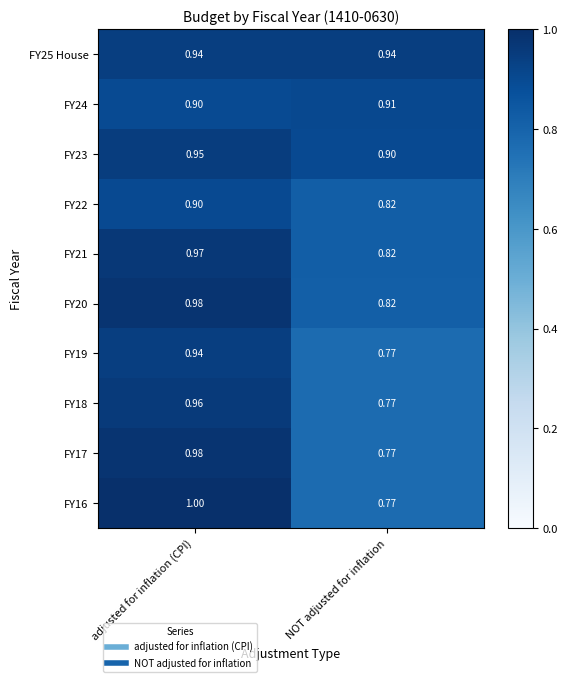

How many data points does each series have?

2